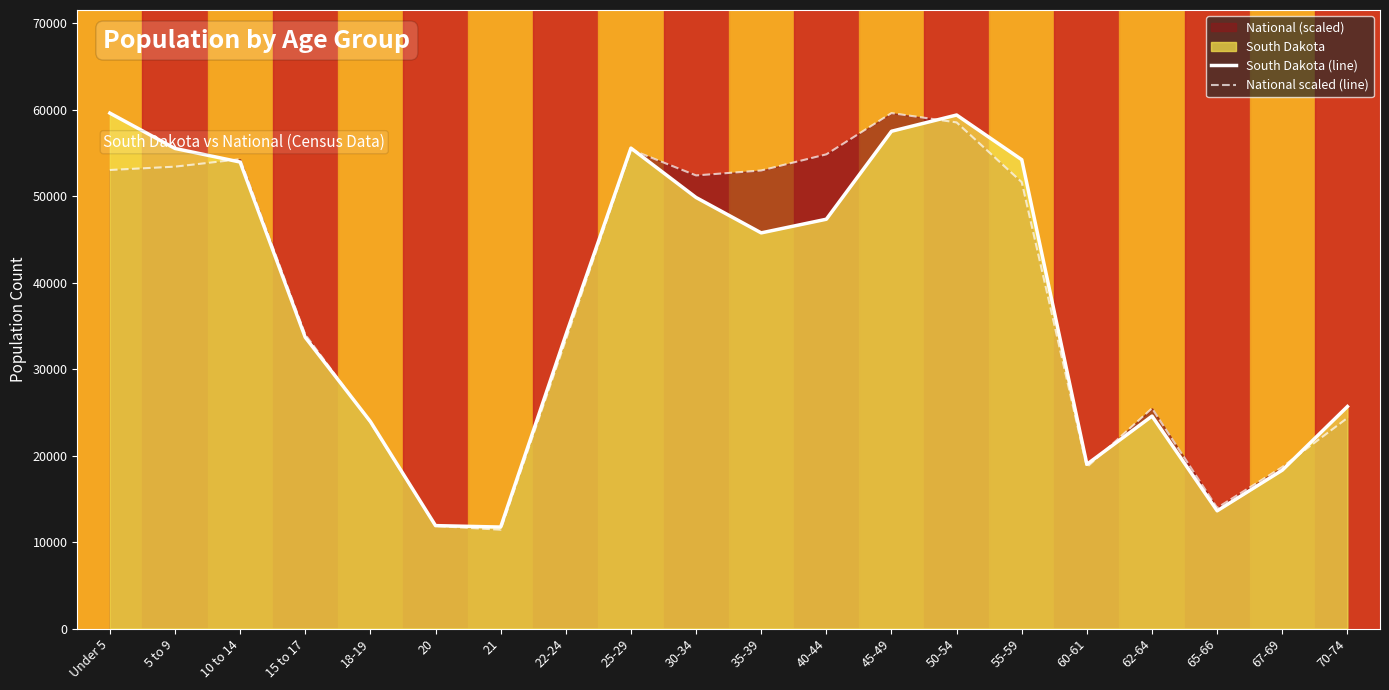

Does the chart have visible grid lines?

No